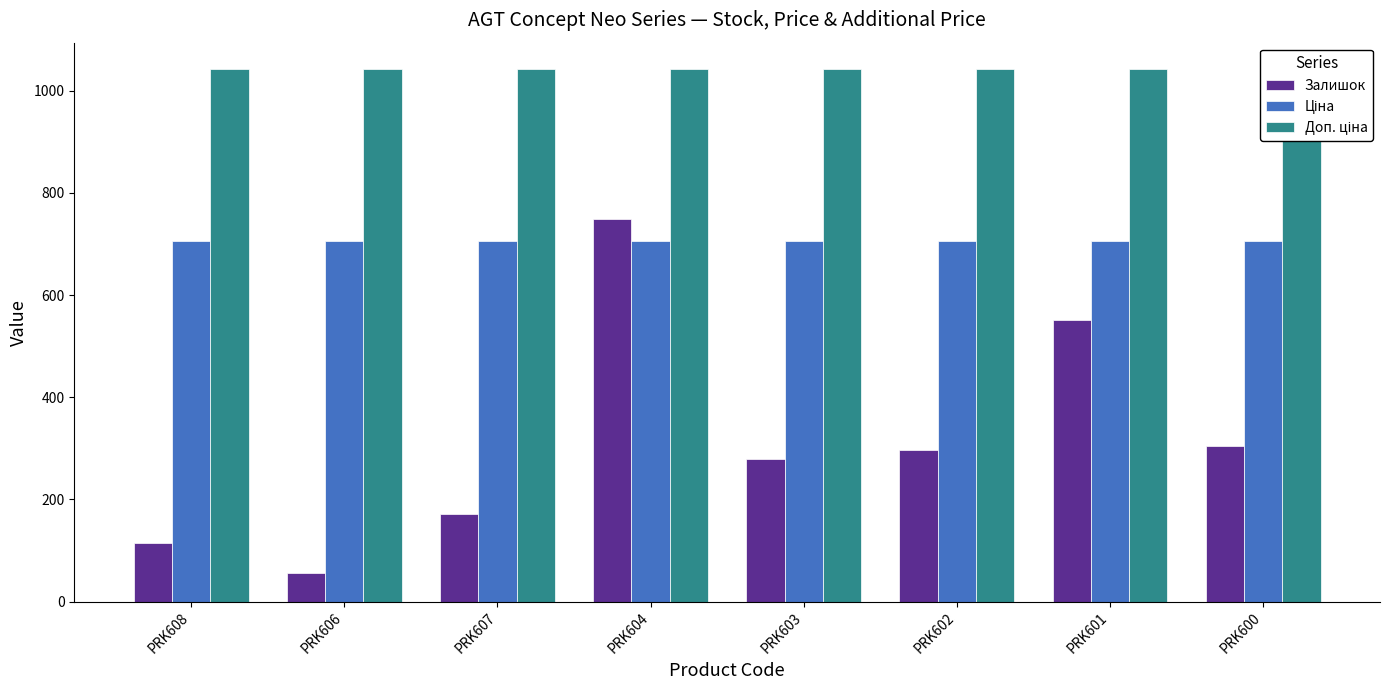

The Доп. ціна series shows 1042.0 at PRK602. True or false?

True